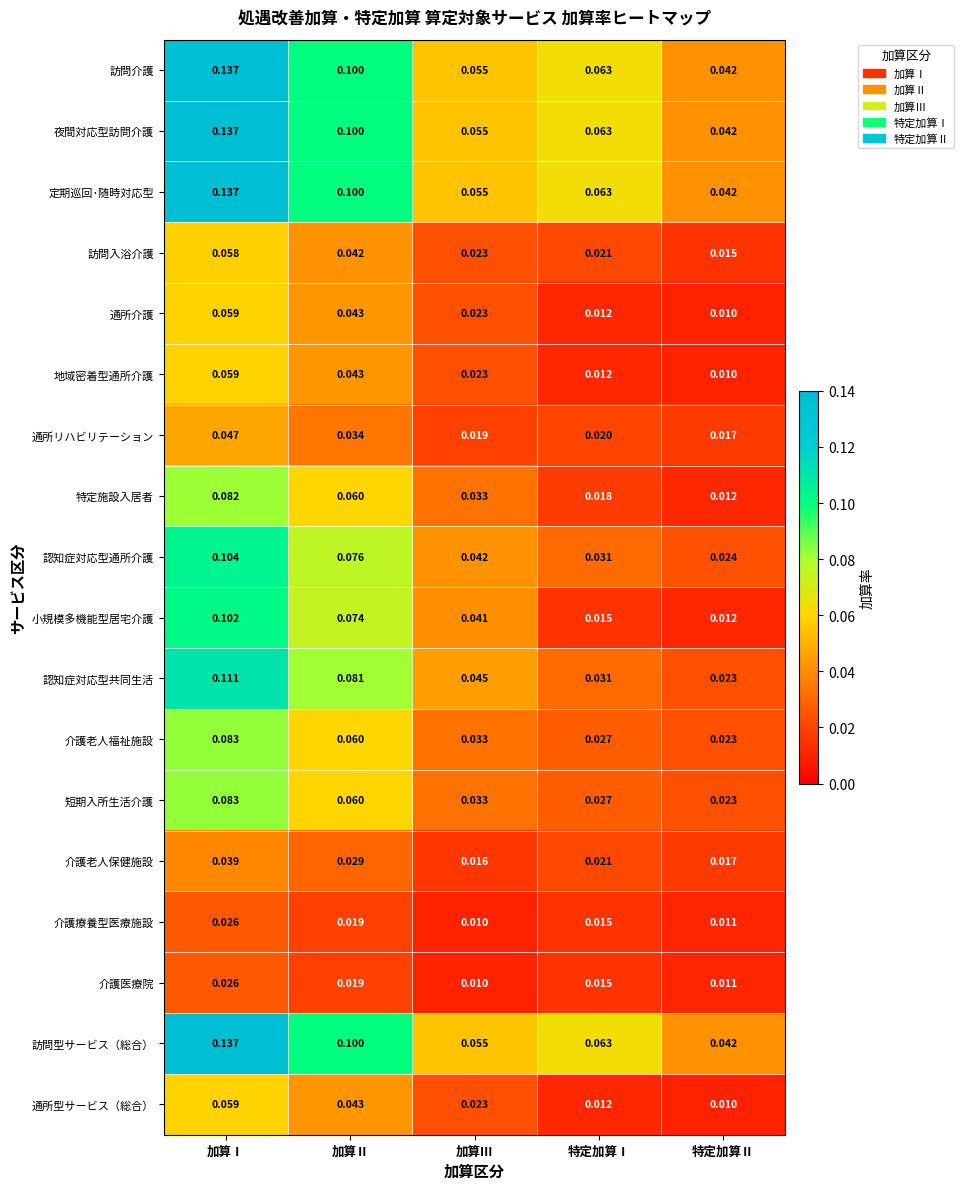

Rank the categories by 小規模多機能型居宅介護 value from lowest to highest.

特定加算Ⅱ, 特定加算Ⅰ, 加算Ⅲ, 加算Ⅱ, 加算Ⅰ